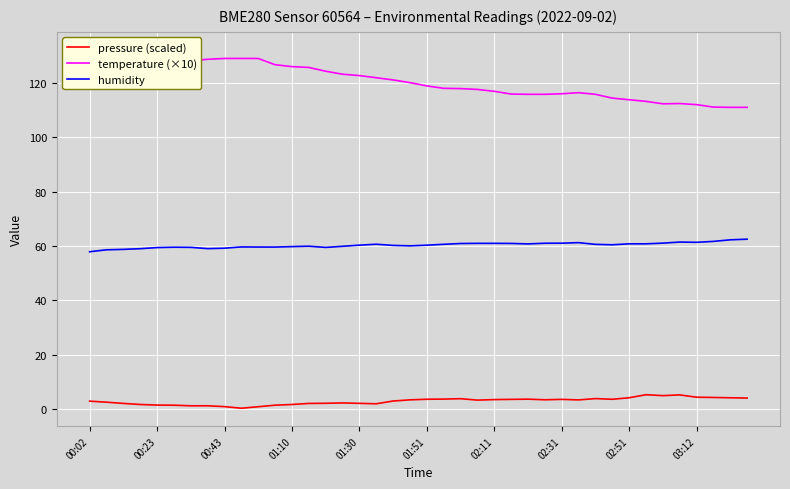

True or false: pressure (scaled) and humidity intersect in this chart.

False